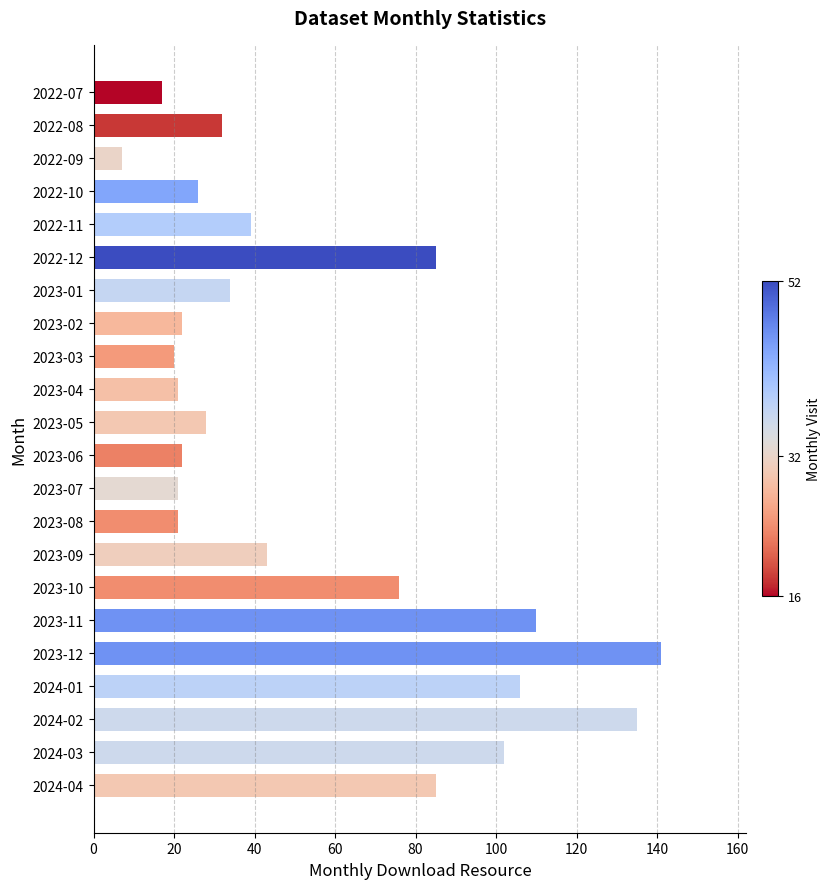

What is the sum of all values?

1193